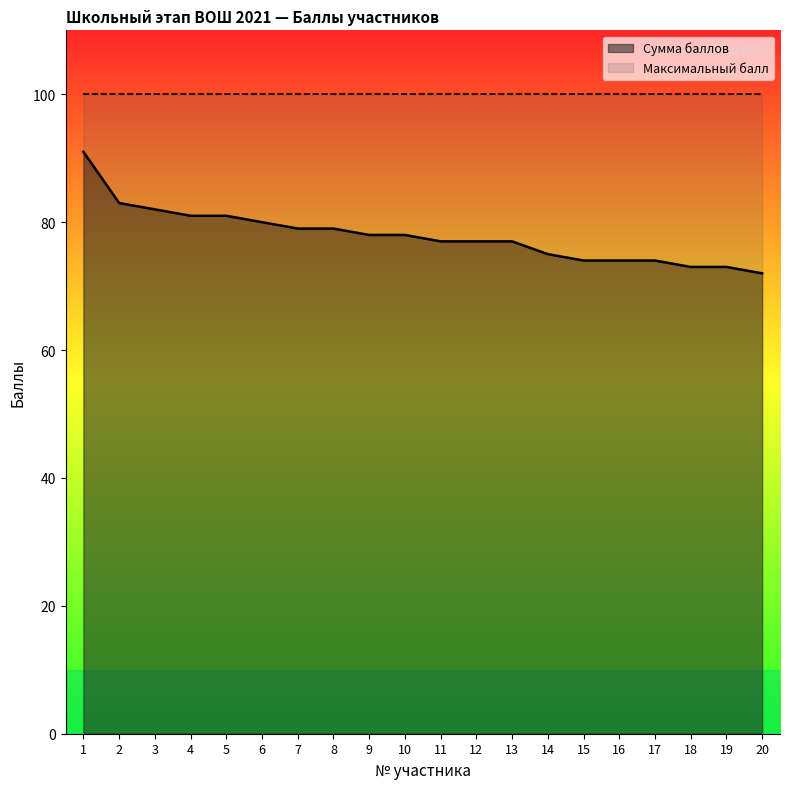

What is the minimum value shown in the chart?

72